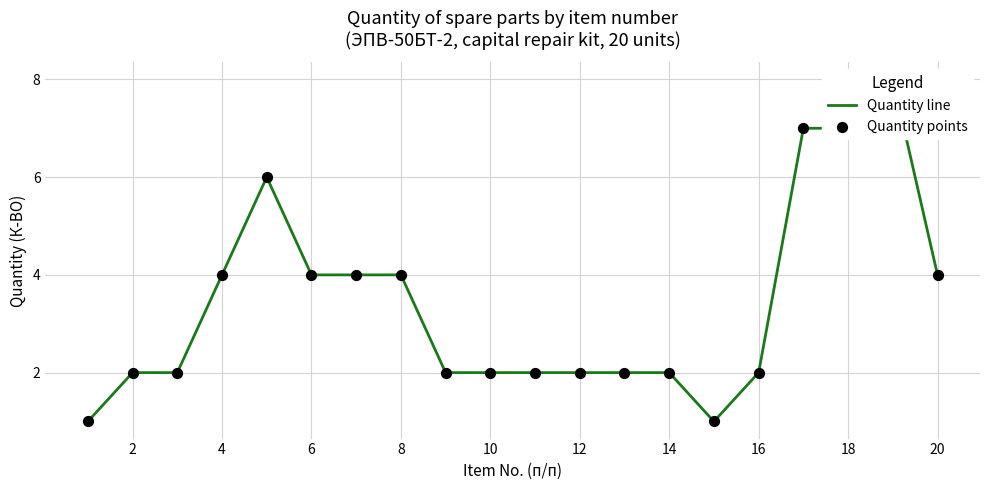

Which series contains the lowest Y value?

Quantity line